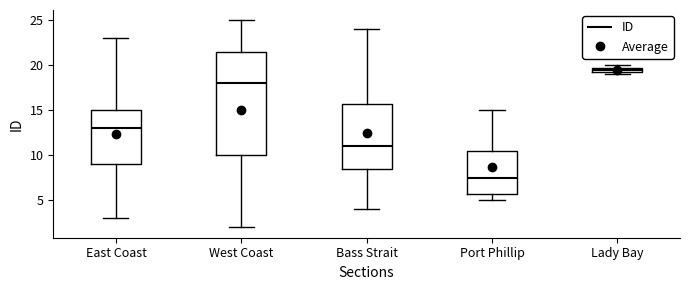

Which box has the highest median line?

Lady Bay